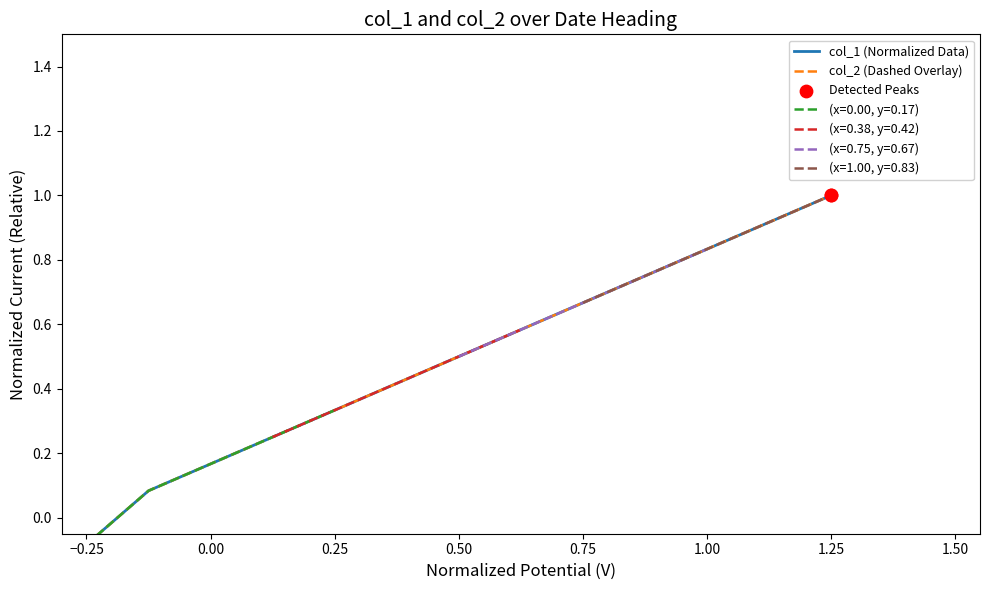

Which series contains the lowest Y value?

col_2 (Dashed Overlay)